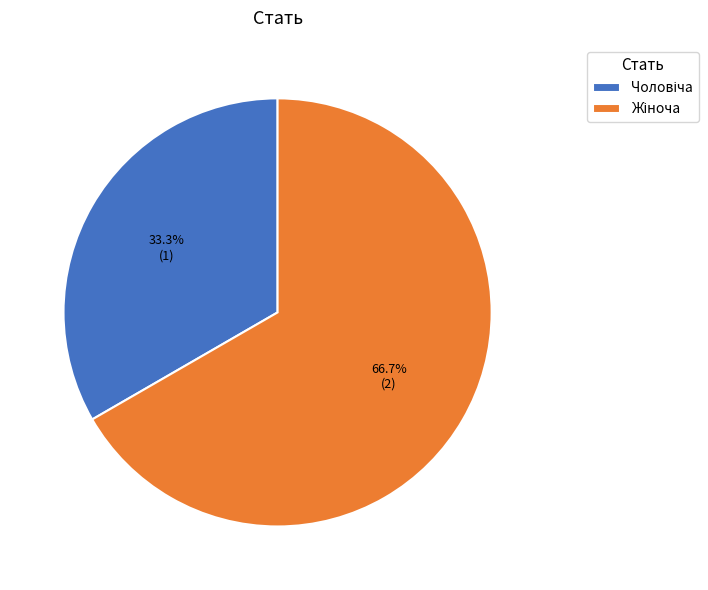

Does any single category account for the majority?

Yes